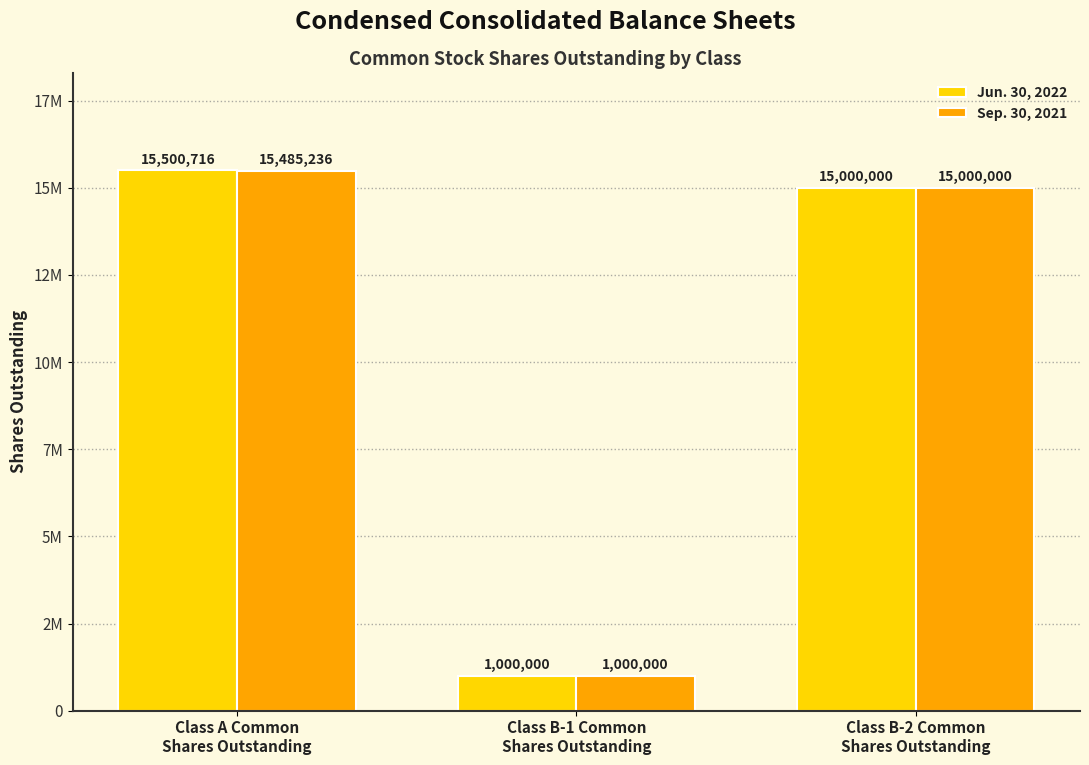

What is the difference between the maximum and minimum values in the Jun. 30, 2022 series?

14500716